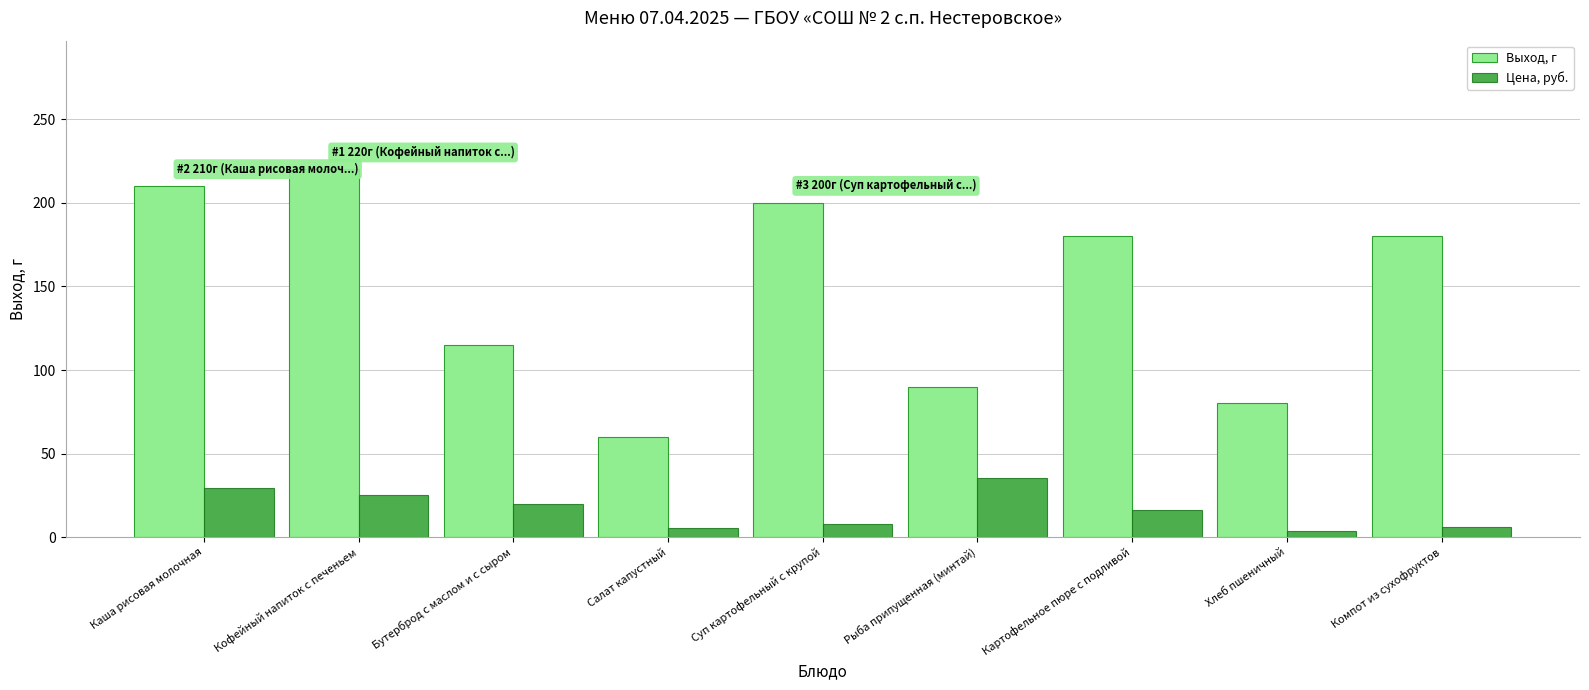

The Выход, г series shows 76.6 at Компот из сухофруктов. True or false?

False